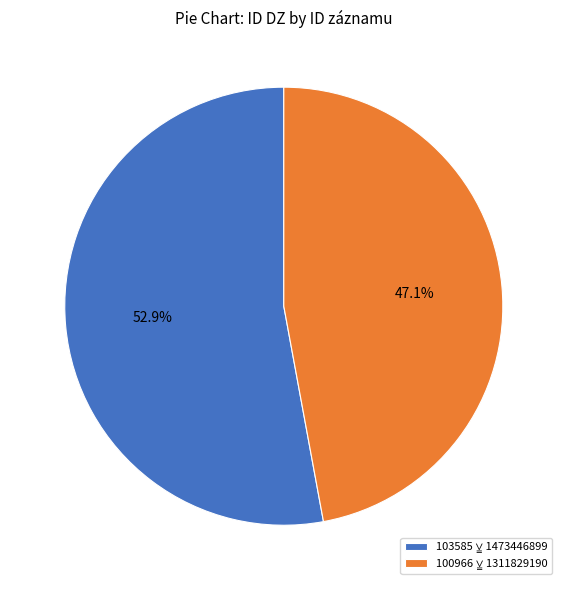

Does any single category account for the majority?

Yes